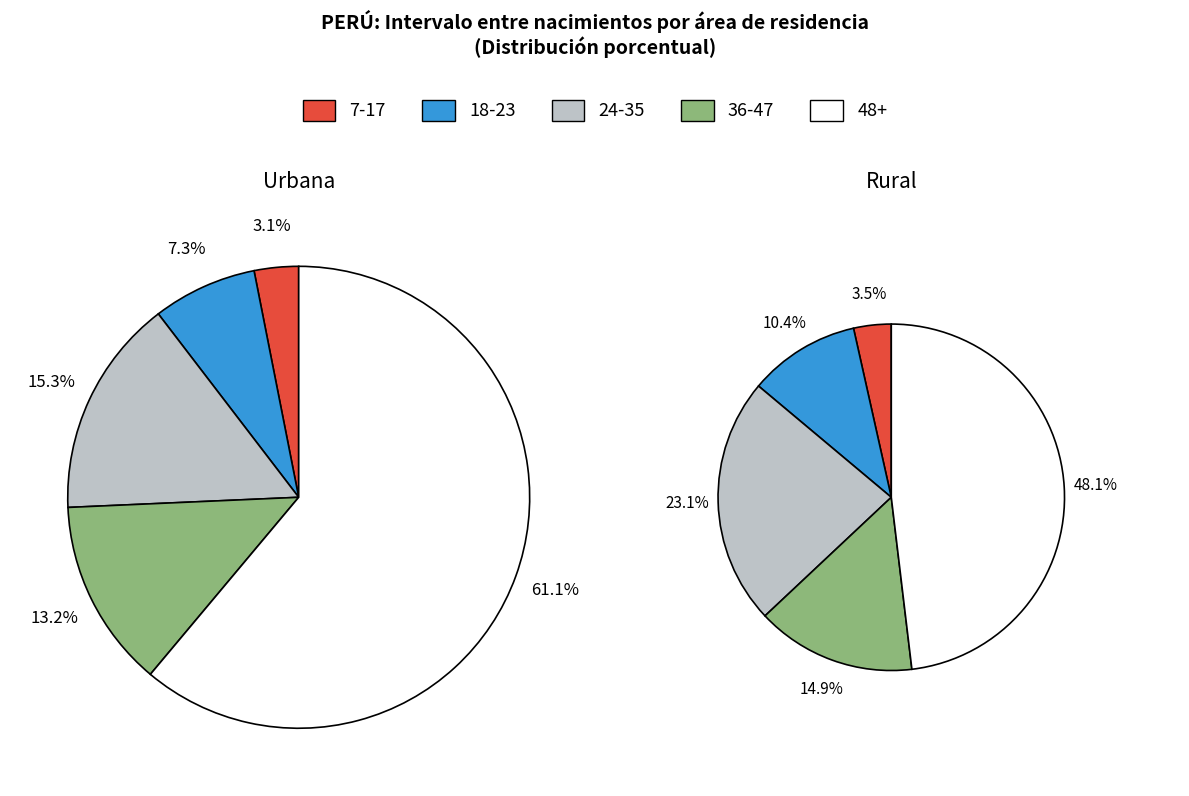

The 18-23 slice represents 10% of the pie. True or false?

True